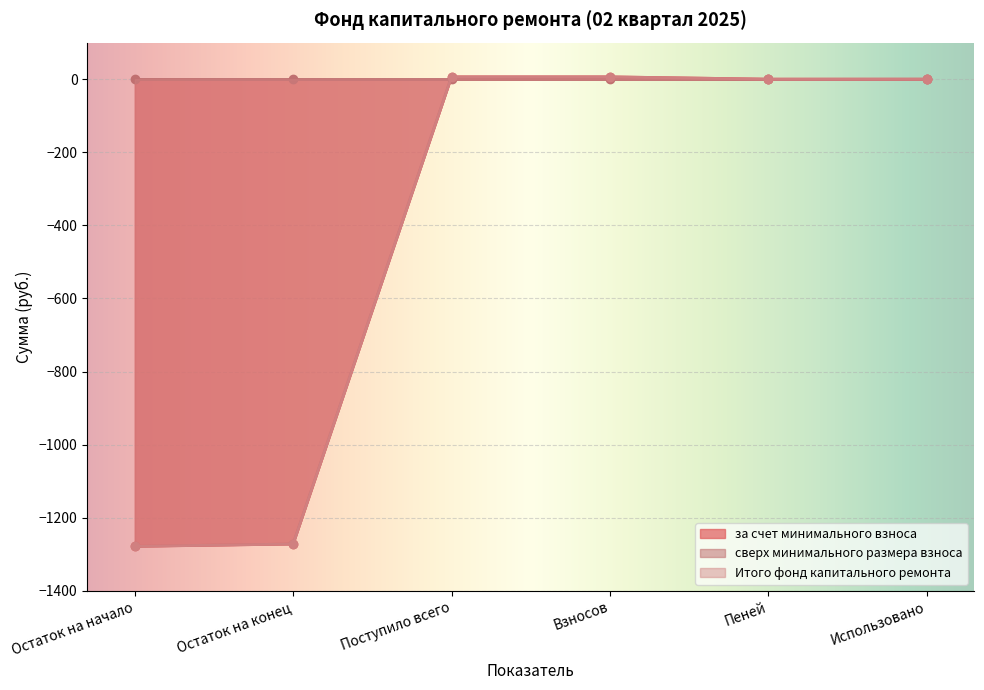

True or false: за счет минимального взноса and Итого фонд капитального ремонта cross at least once.

False